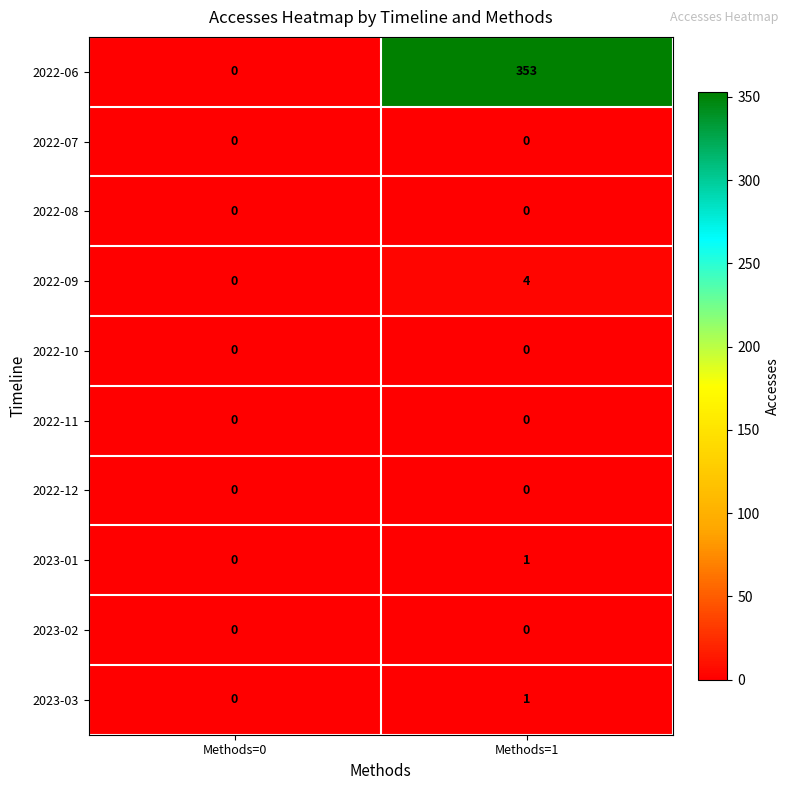

Between Methods=0 and Methods=1, which series saw the biggest shift?

2022-06